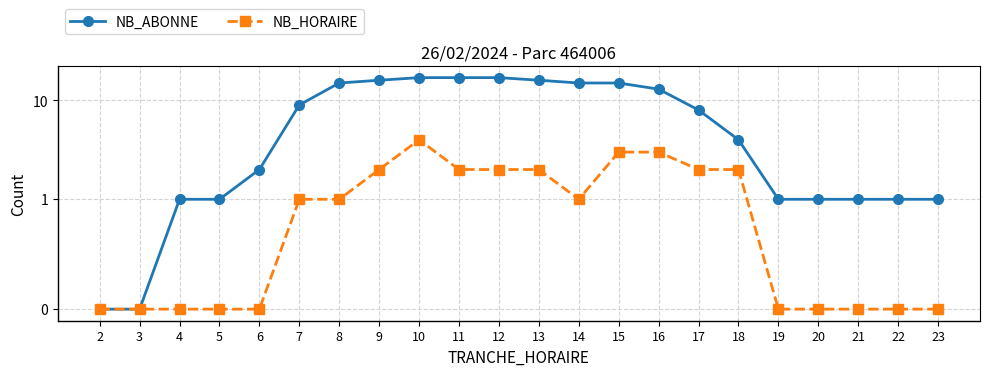

Which series has the largest range (max minus min)?

NB_ABONNE